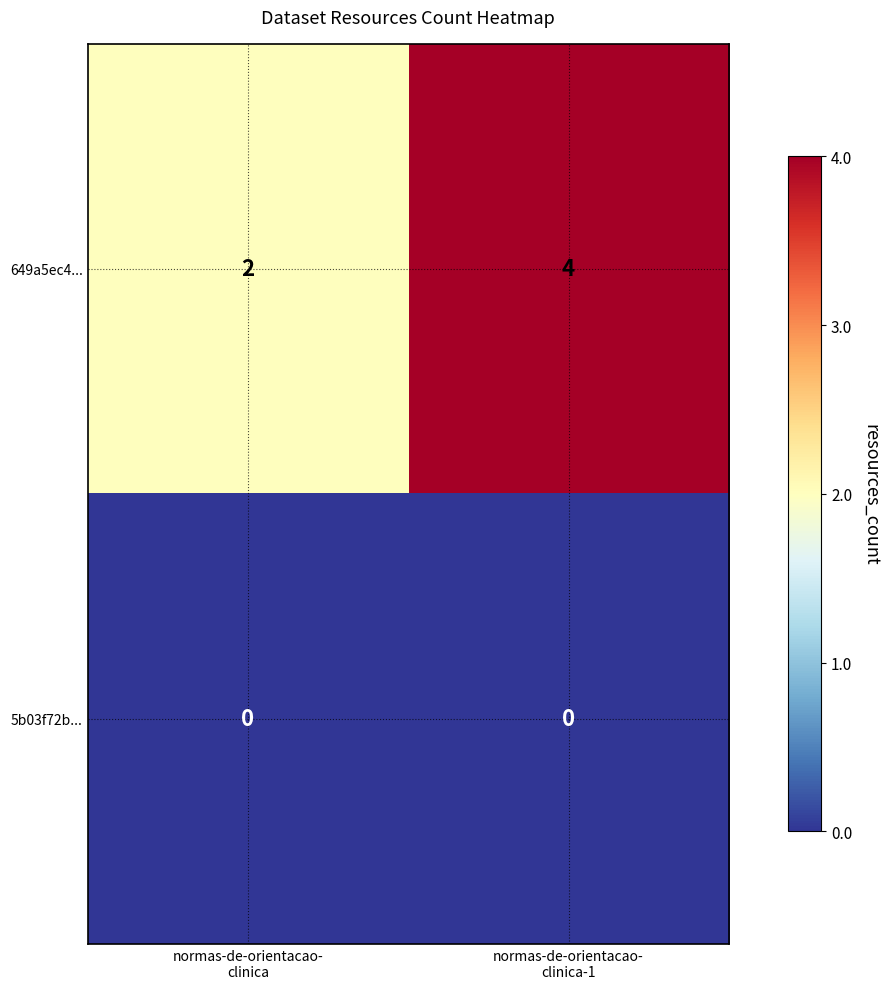

What is the maximum value shown in the chart?

4